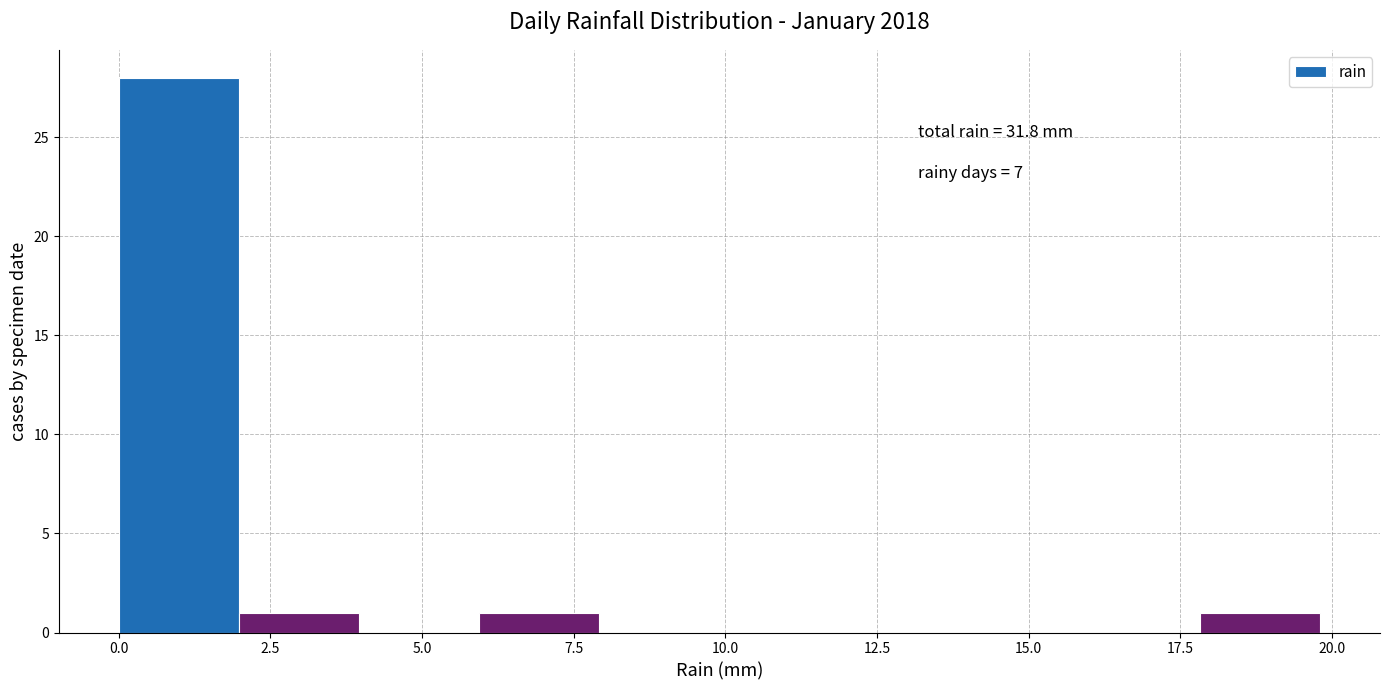

Around what value on the x-axis is the tallest bar? Give the approximate position of its centre, as read against the axis.

1.0